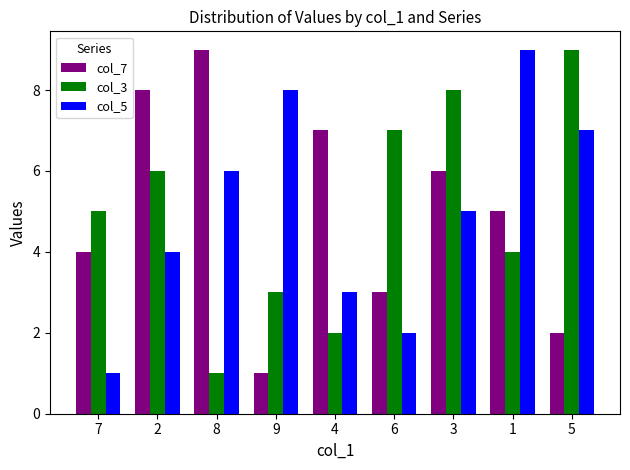

What is the spread (max minus min) of values at 6?

5